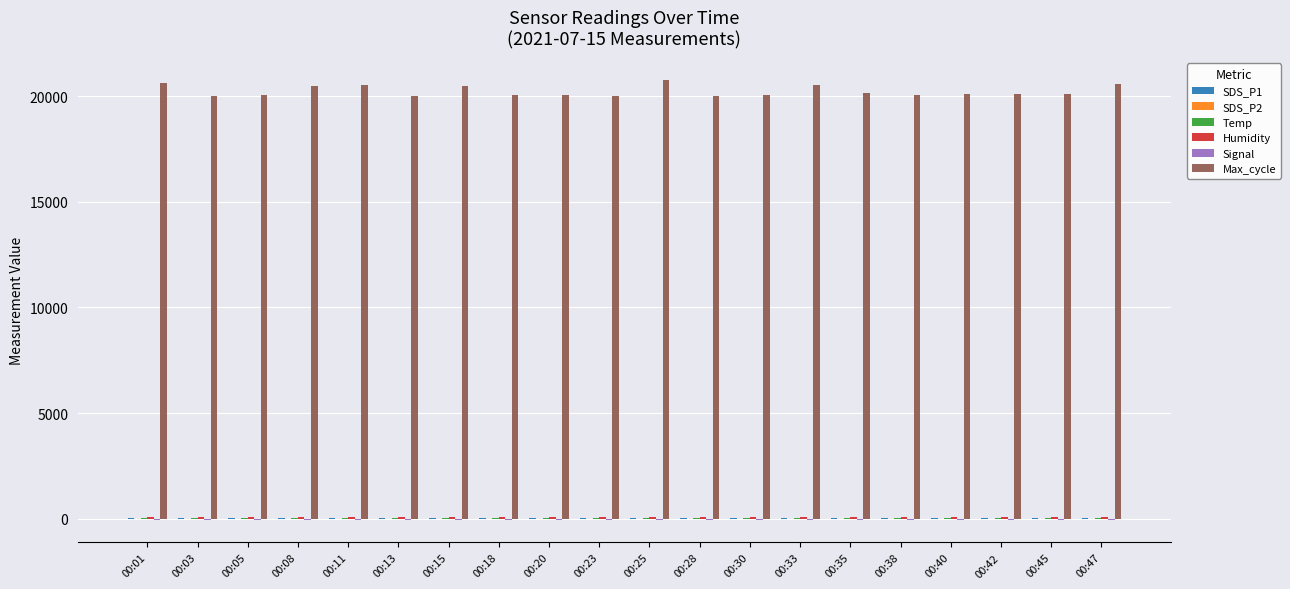

The value of Max_cycle at 00:40 is 7268.5. True or false?

False